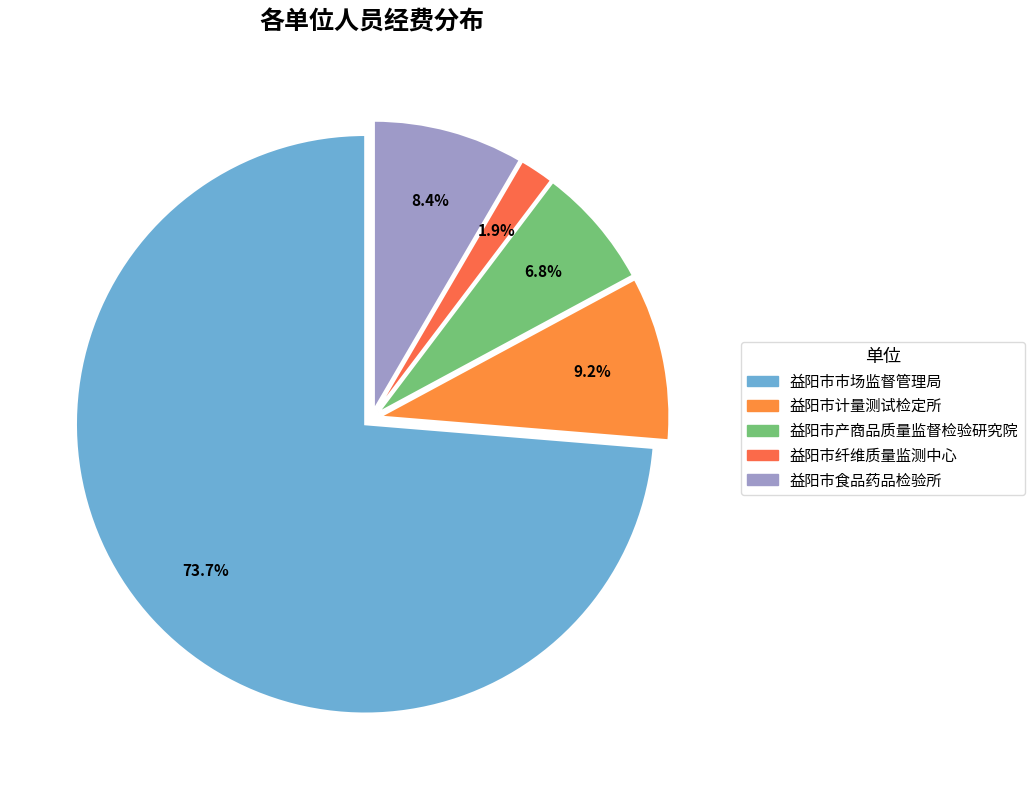

To the nearest percent, what is the combined percentage of 益阳市市场监督管理局 and 益阳市食品药品检验所?

82%